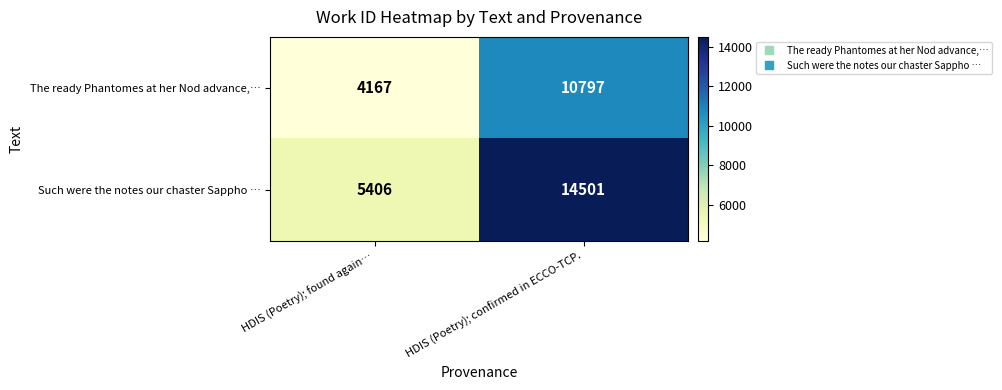

What is the minimum value shown in the chart?

4167